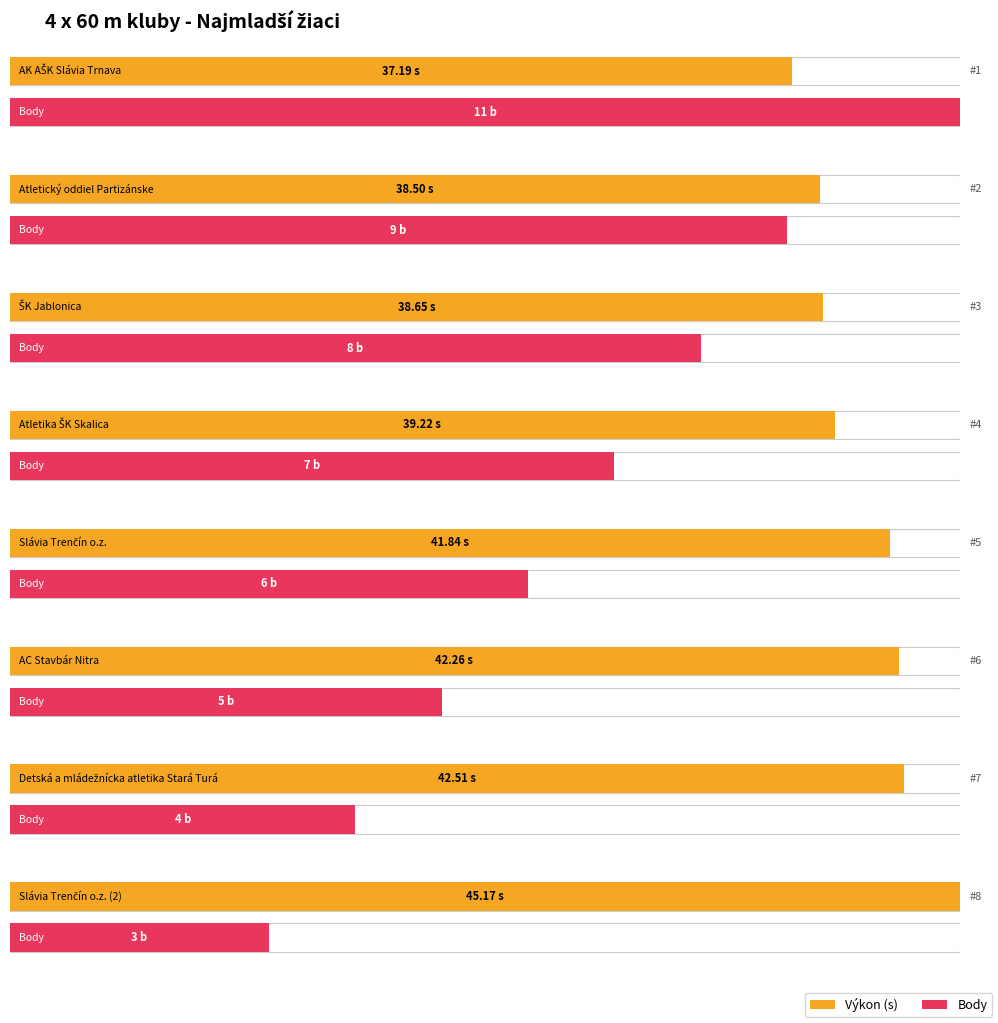

Which label corresponds to the smallest value in the chart?

Slávia Trenčín o.z. (2)